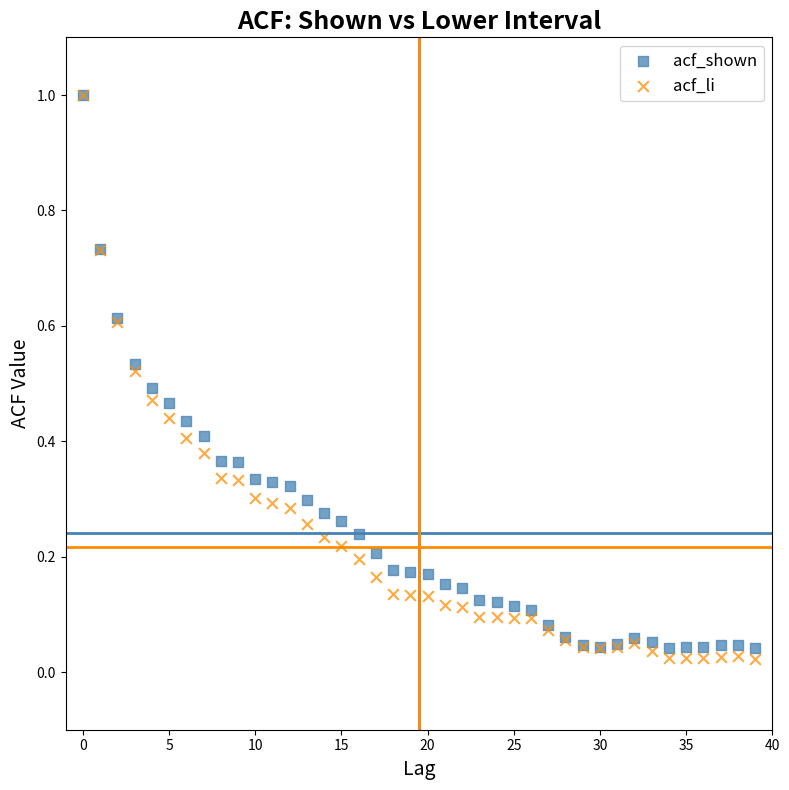

What are all the series names shown in the legend?

acf_shown, acf_li